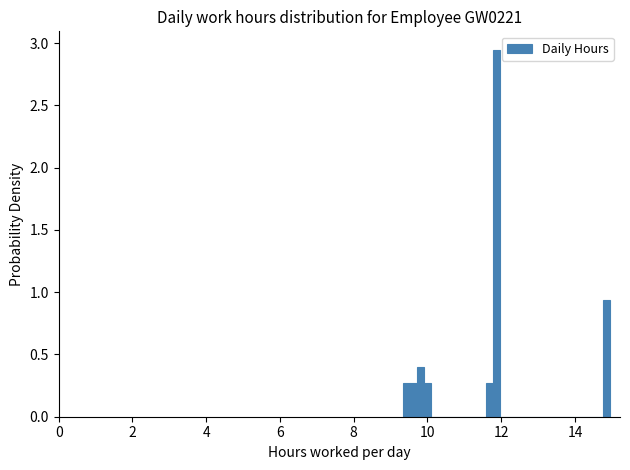

Around what value on the x-axis is the tallest bar? Give the approximate position of its centre, as read against the axis.

11.8